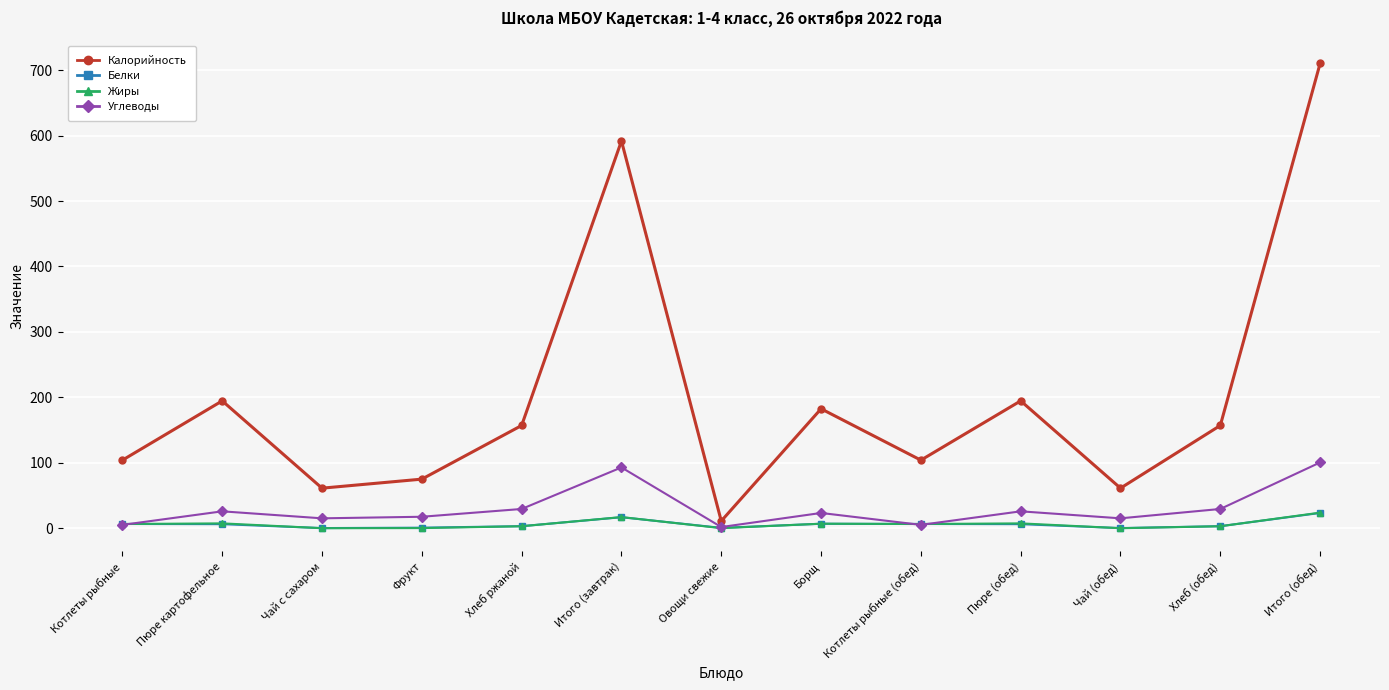

At how many categories does at least one series exceed 50?

12